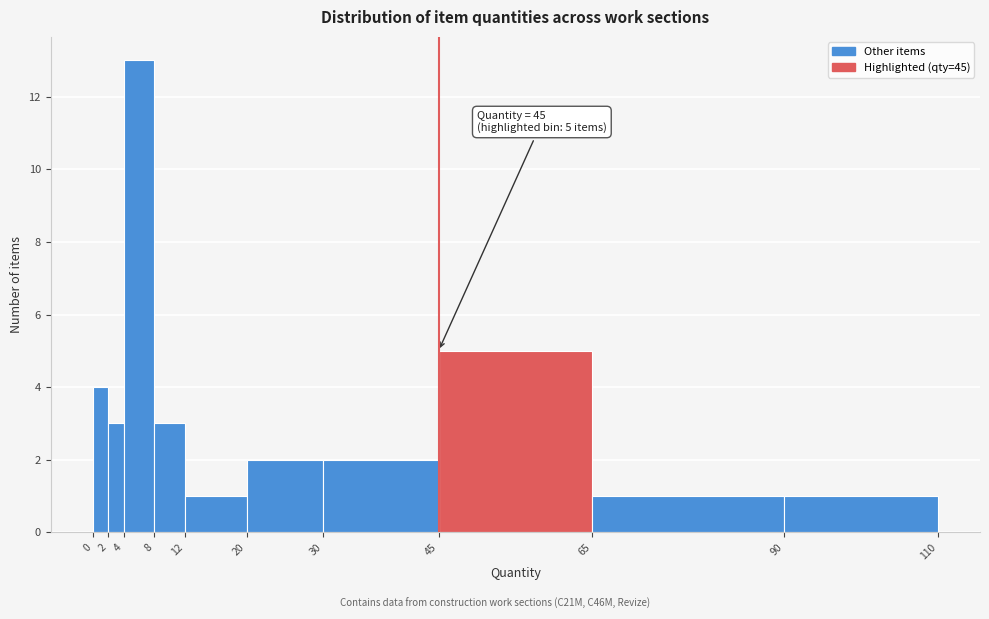

Which range on the x-axis has the tallest bar?

4 to 8